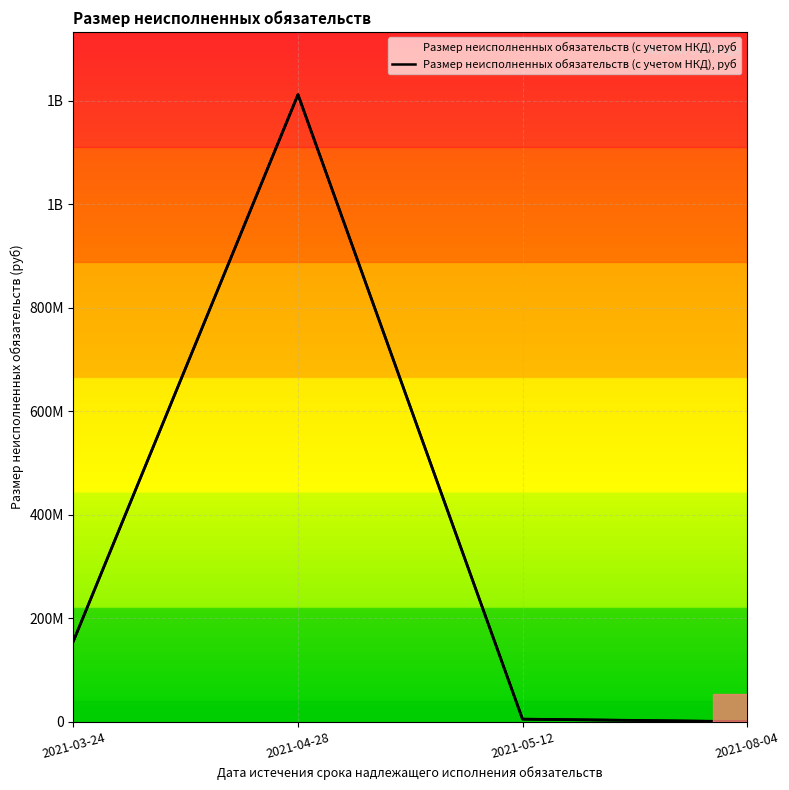

Reading right to left, transcribe all the data shown in this chart.

2021-08-04=52242.7	2021-05-12=4991652.0	2021-04-28=1211782000.0	2021-03-24=156099040.0